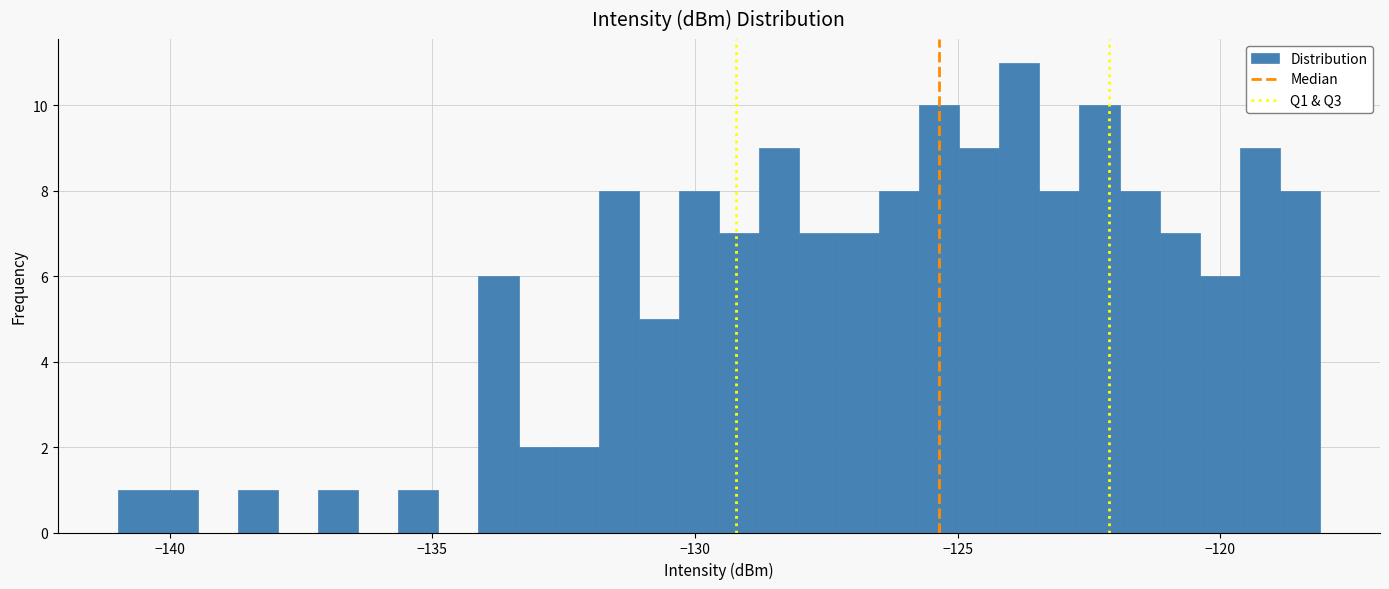

Around what value on the x-axis is the tallest bar? Give the approximate position of its centre, as read against the axis.

-124.0